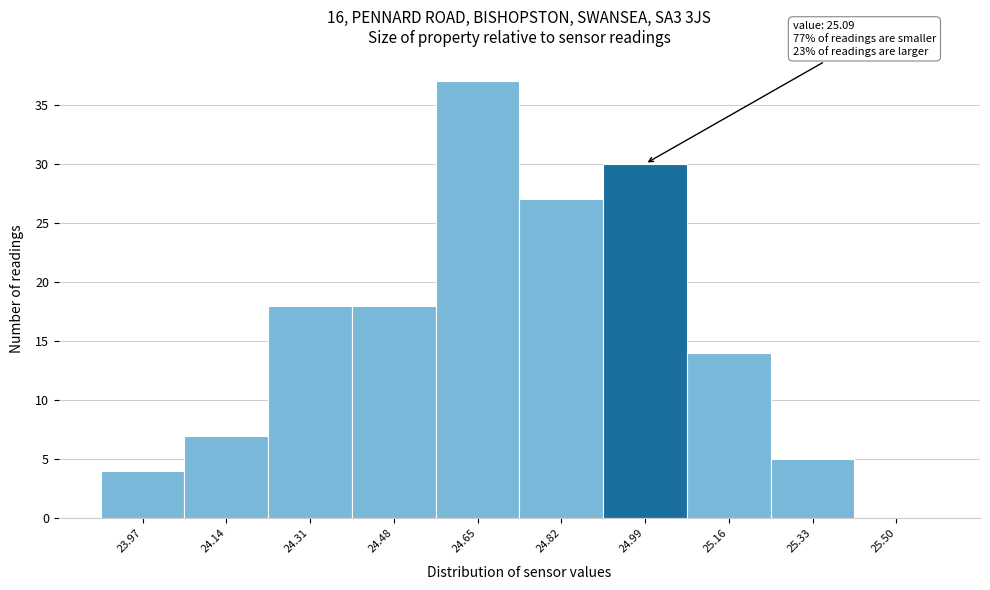

Reading left to right, transcribe all the data shown in this chart.

23.97=4	24.14=7	24.31=18	24.48=18	24.65=37	24.82=27	24.99=30	25.16=14	25.33=5	25.50=0